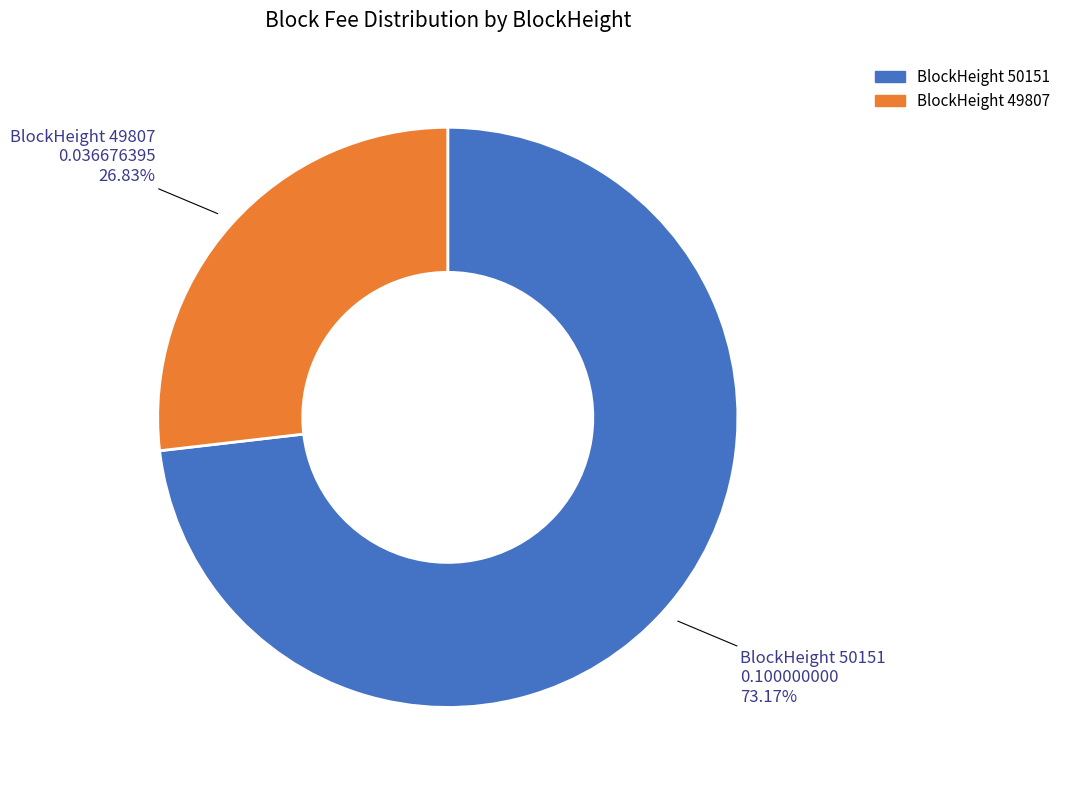

Does any single category account for the majority?

Yes